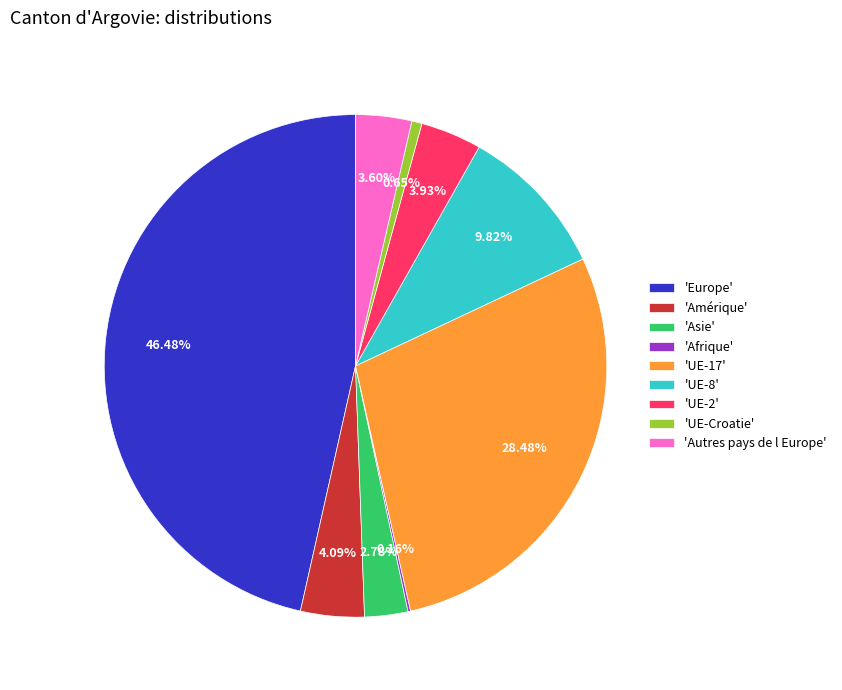

Does any single category account for the majority?

No